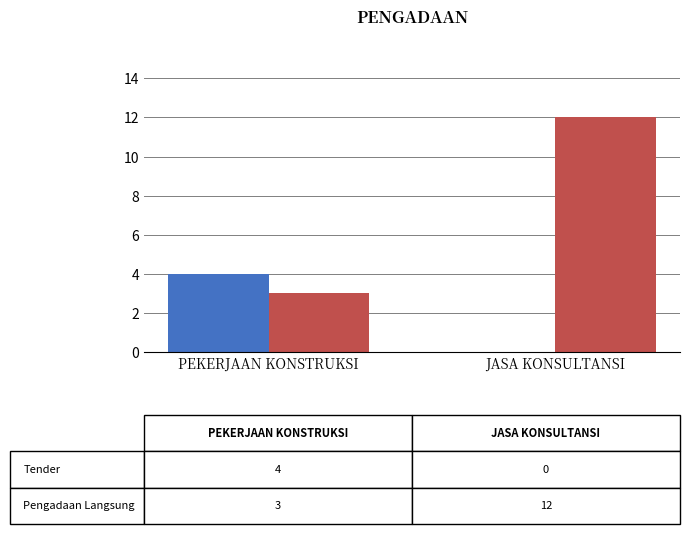

Which label corresponds to the largest value in the chart?

JASA KONSULTANSI